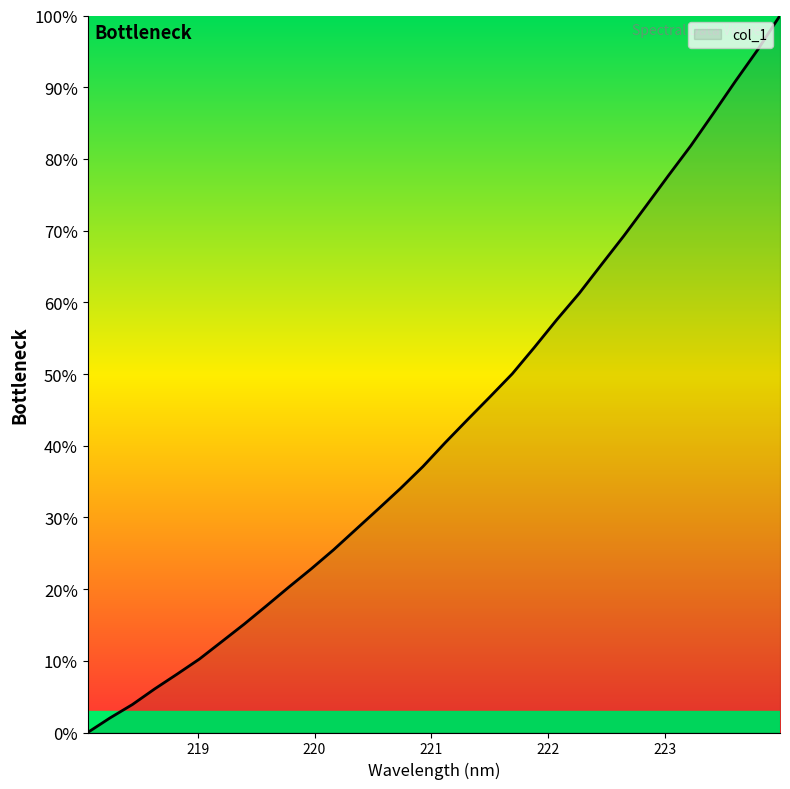

What is the difference between the maximum and minimum values?

1.0